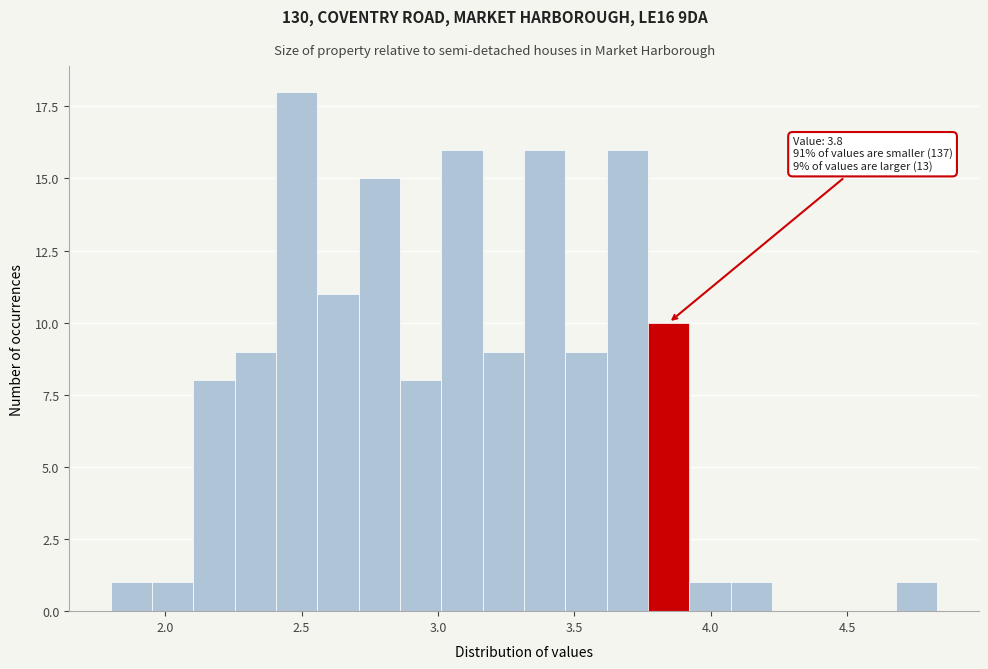

Around what value on the x-axis is the tallest bar? Give the approximate position of its centre, as read against the axis.

2.50